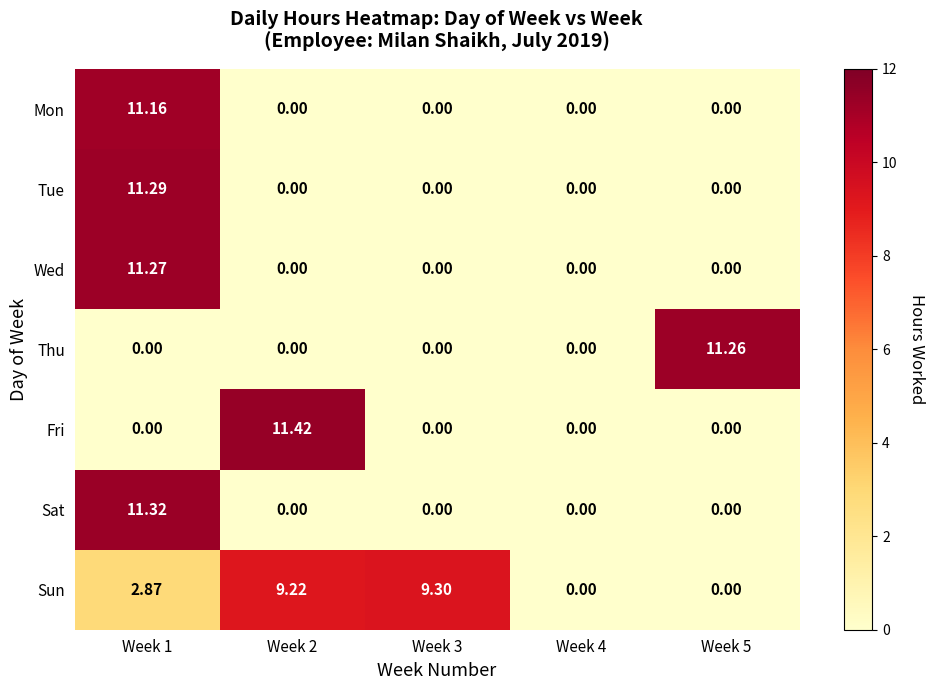

List the series in order of their peak value, lowest first.

Sun, Mon, Thu, Wed, Tue, Sat, Fri